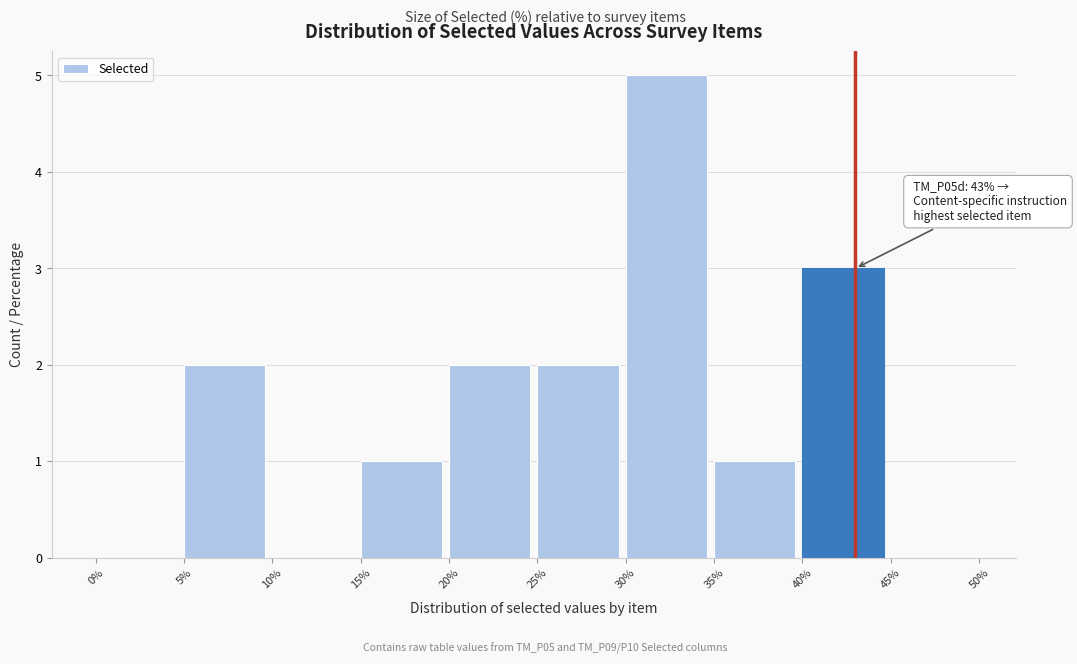

Which range on the x-axis has the tallest bar?

30% to 35%